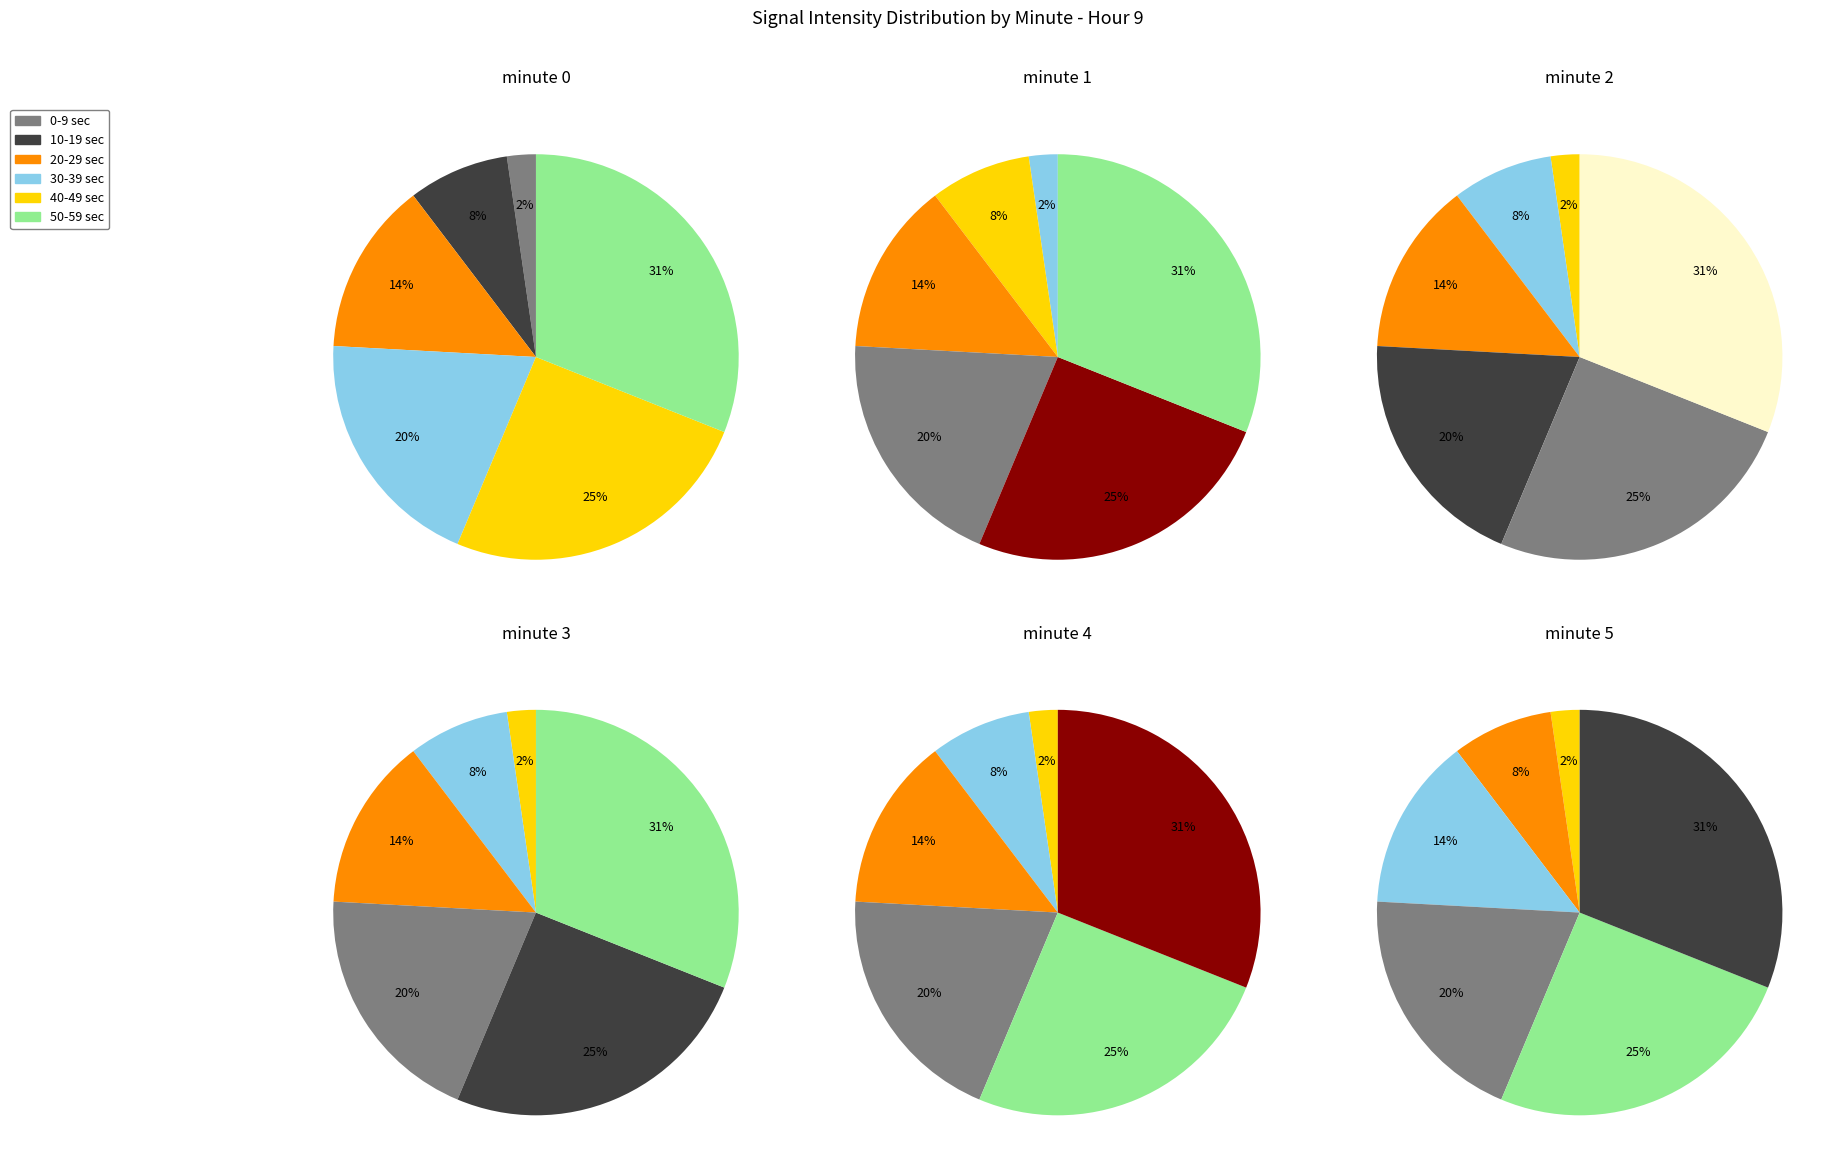

To the nearest percent, what portion does 25 represent?

6%